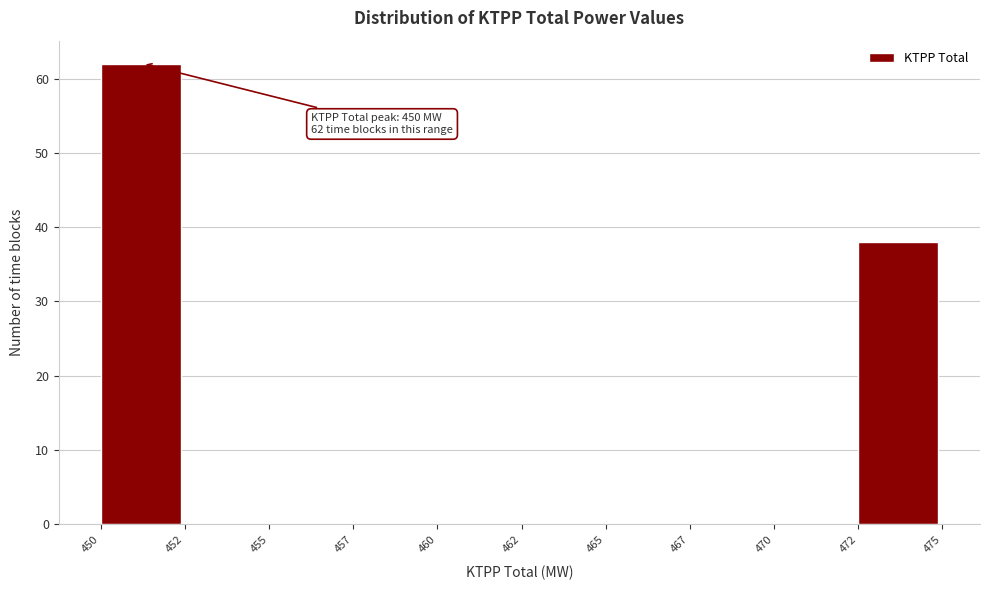

Reading left to right, what are all the values shown in this chart?

450=62	452=0	455=0	457=0	460=0	462=0	465=0	467=0	470=0	472=38